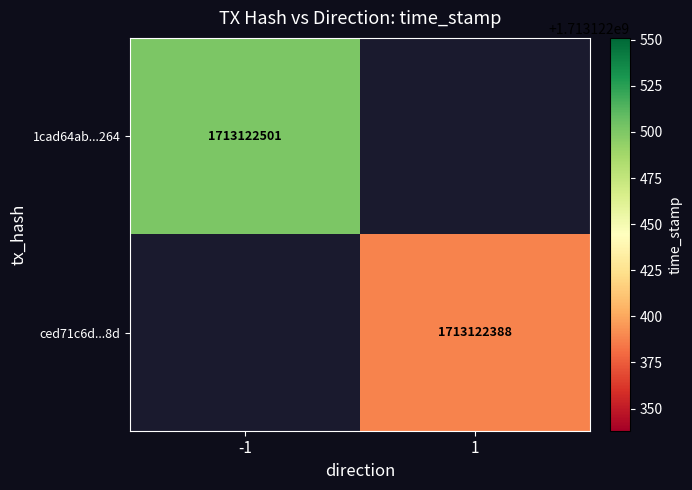

Which series has the largest total across all categories?

1cad64ab800912c3b332eabe5f48fd3c60b1264